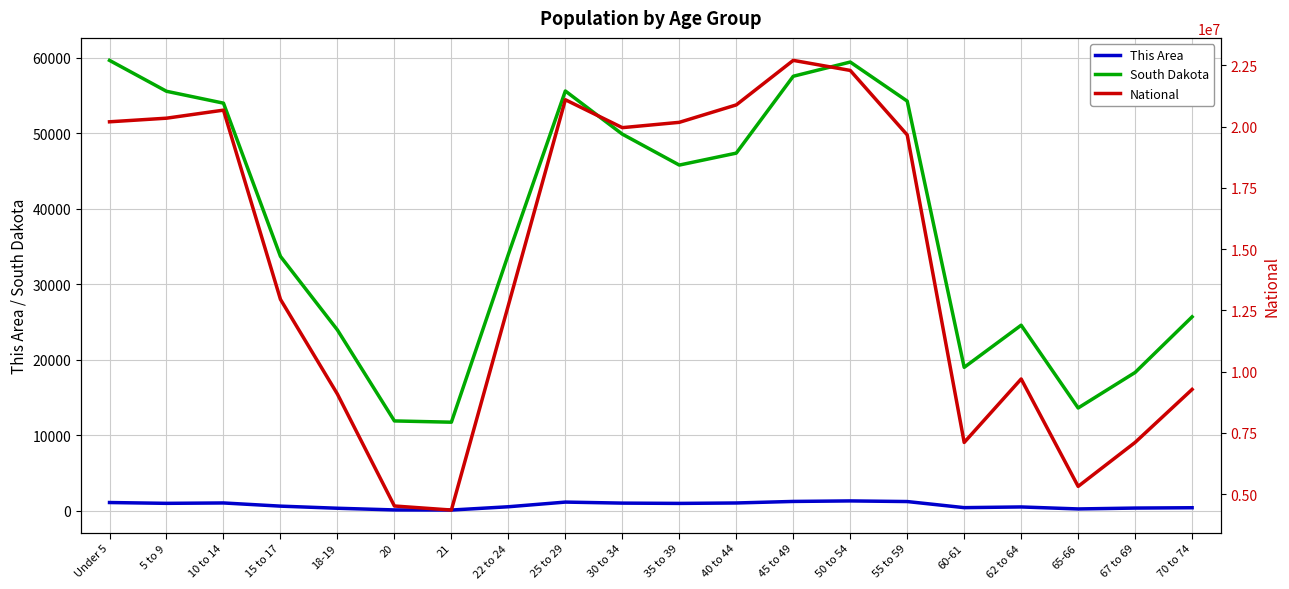

True or false: South Dakota has a value of 53960 at 10 to 14.

True